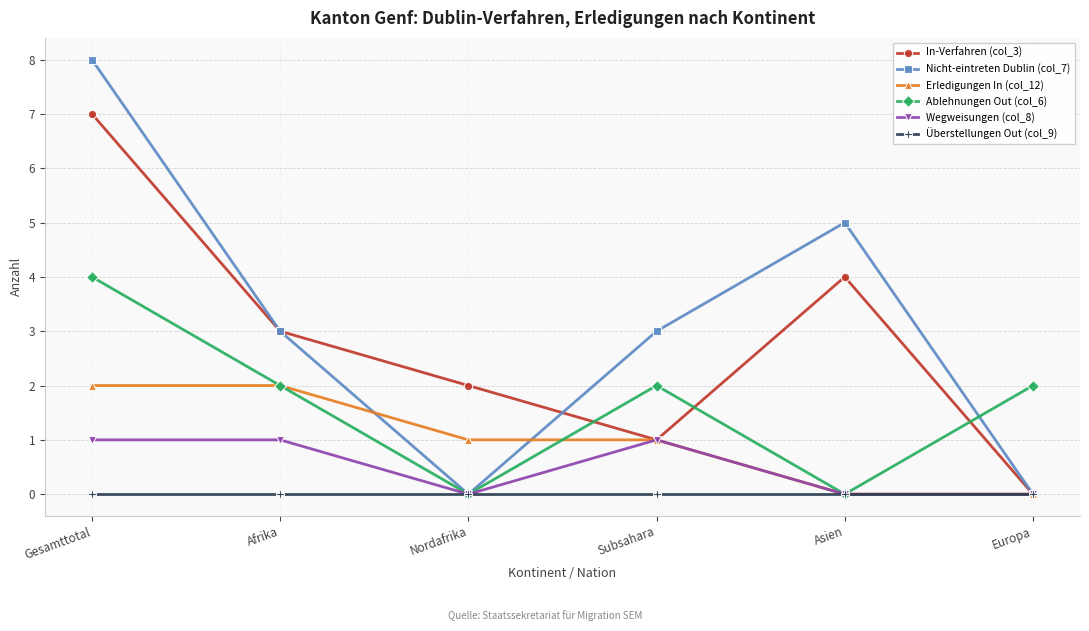

Reading right to left, transcribe all the data shown in this chart.

In-Verfahren (col_3): 0	4	1	2	3	7
Nicht-eintreten Dublin (col_7): 0	5	3	0	3	8
Erledigungen In (col_12): 0	0	1	1	2	2
Ablehnungen Out (col_6): 2	0	2	0	2	4
Wegweisungen (col_8): 0	0	1	0	1	1
Überstellungen Out (col_9): 0	0	0	0	0	0